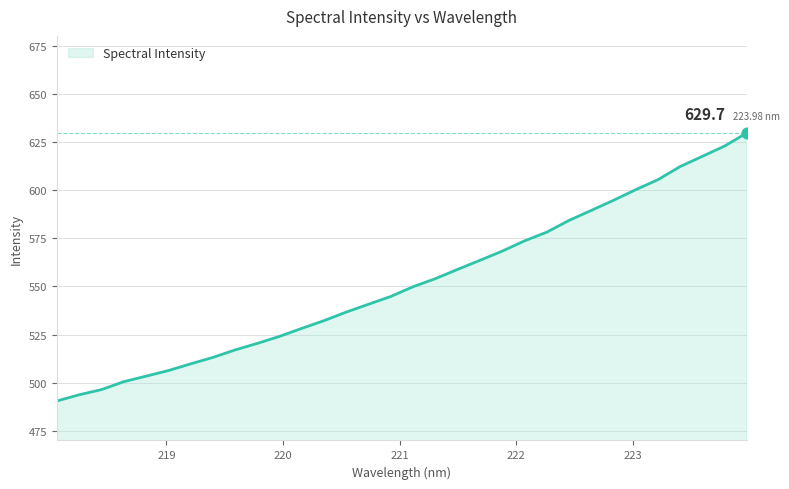

What is the difference between the maximum and minimum values?

139.2